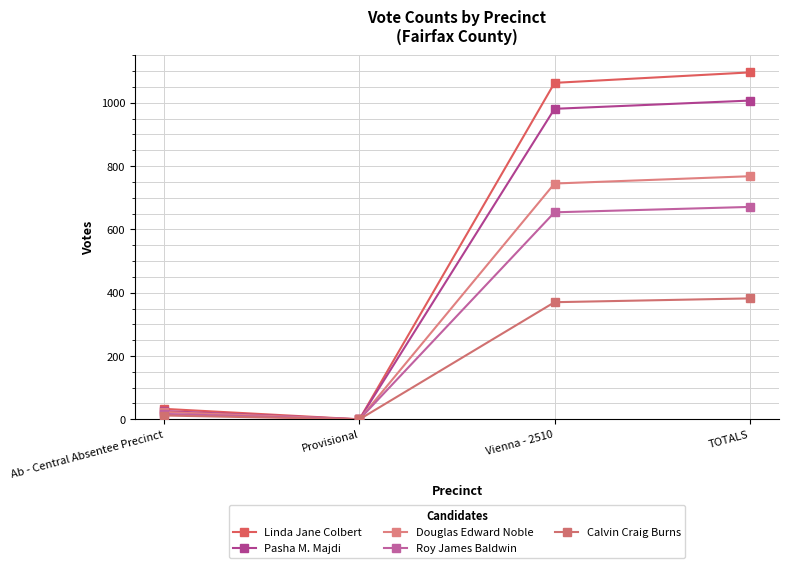

The value of Pasha M. Majdi at Provisional is 694. True or false?

False